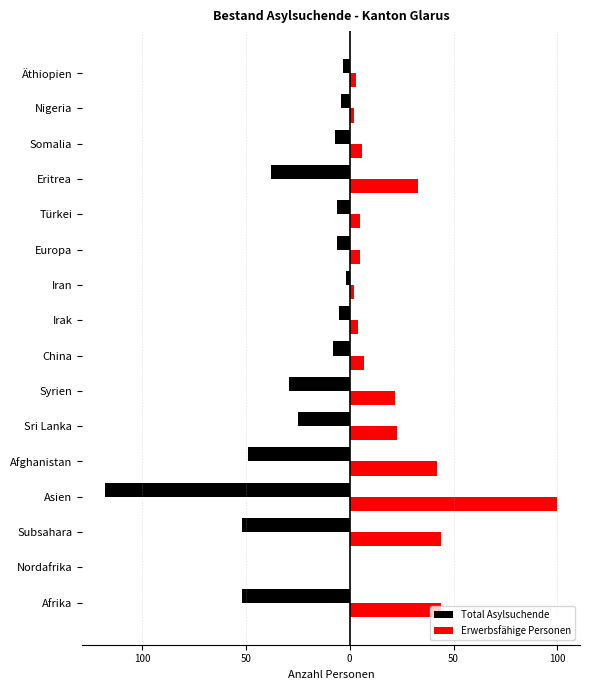

What are all the series names shown in the legend?

Total Asylsuchende, Erwerbsfähige Personen